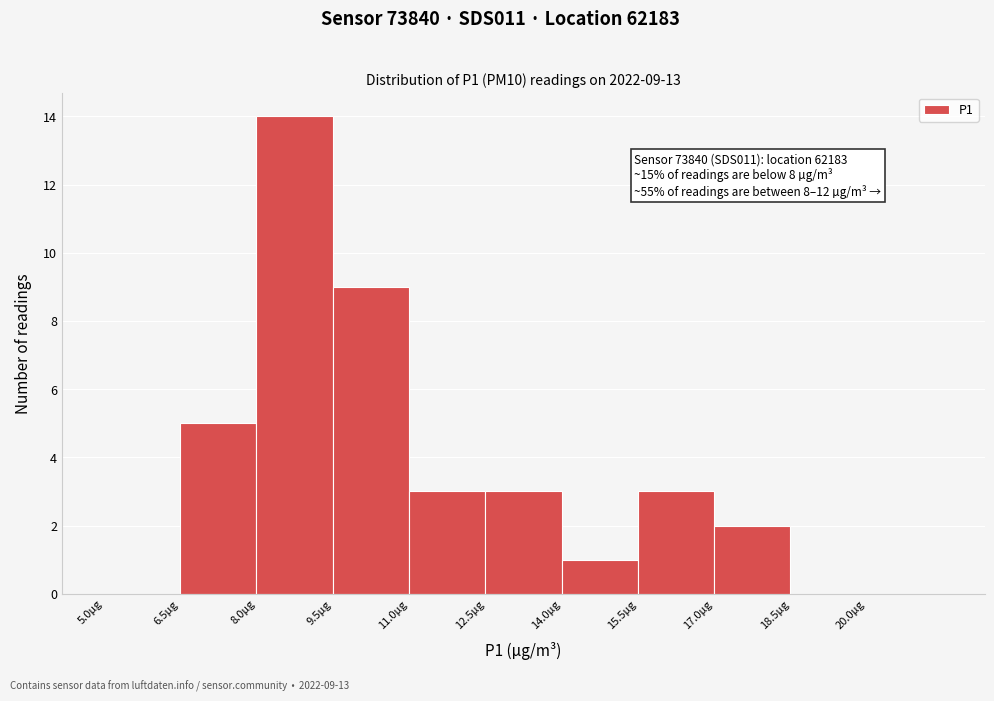

Over which range of the x-axis is the bar tallest?

8.0 to 9.5